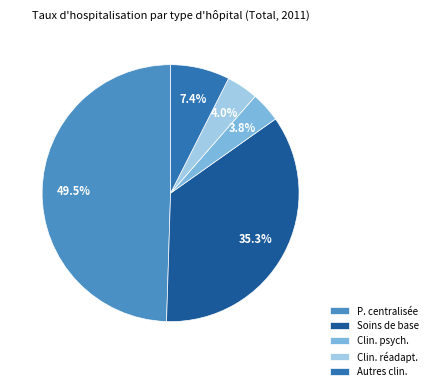

Between Soins de base and Clin. psych., which is larger?

Soins de base